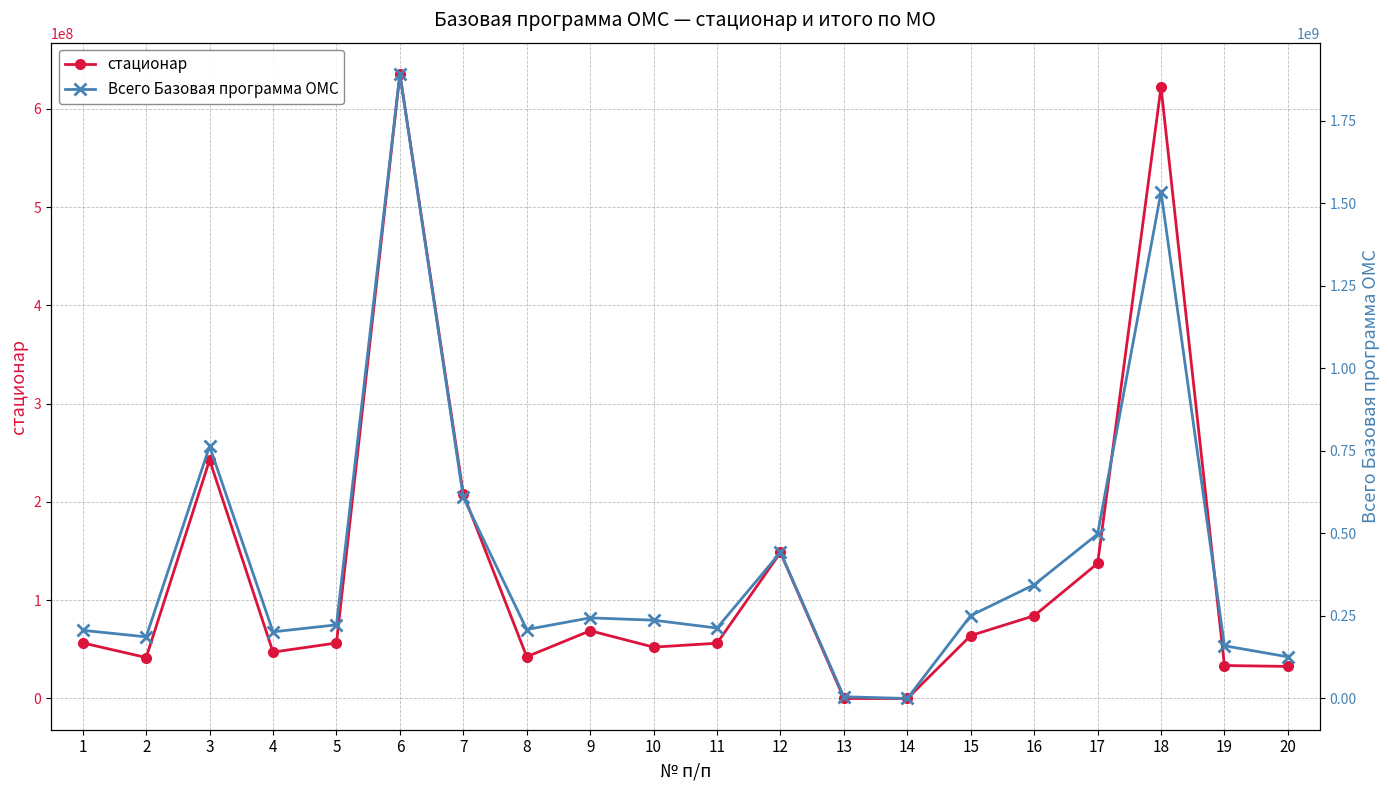

Reading left to right, extract all data points from this chart.

стационар: 56540783	41682140	242719027	47195341	56453367	635529195	208150047	42490441	68937510	52257839	56226521	148549589	0	0	64032366	84186419	137449661	622021106	33557679	32621051
Всего Базовая программа ОМС: 206421495	186607643	763963358	201800658	223015141	1891174029	608745579	208827772	244164894	237062730	213283132	442597159	5228803	0	251147605	344373470	497851279	1533674875	159651667	126157807